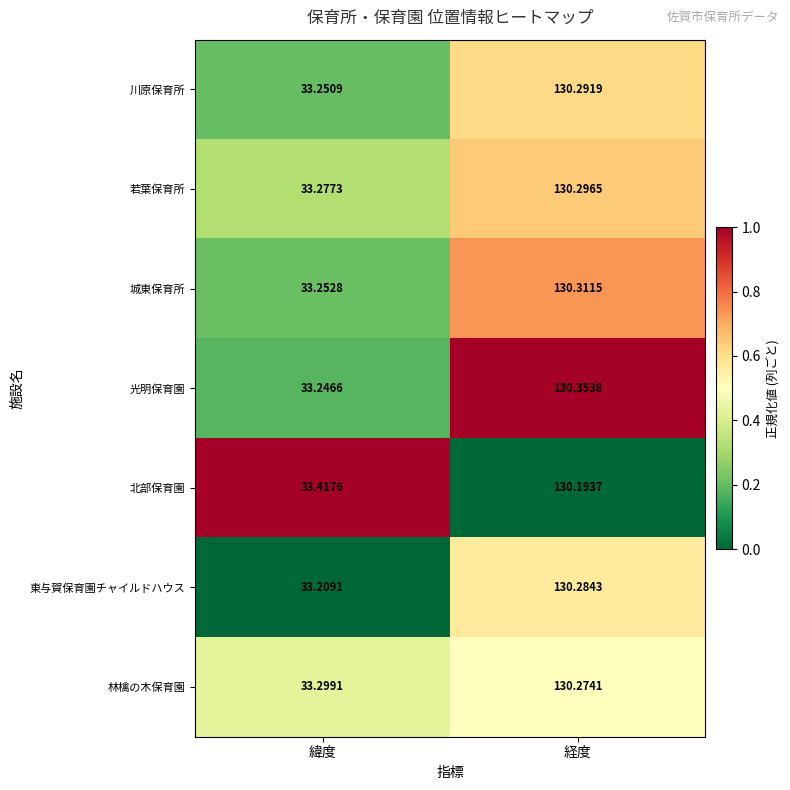

Rank the categories by 城東保育所 value from highest to lowest.

経度, 緯度